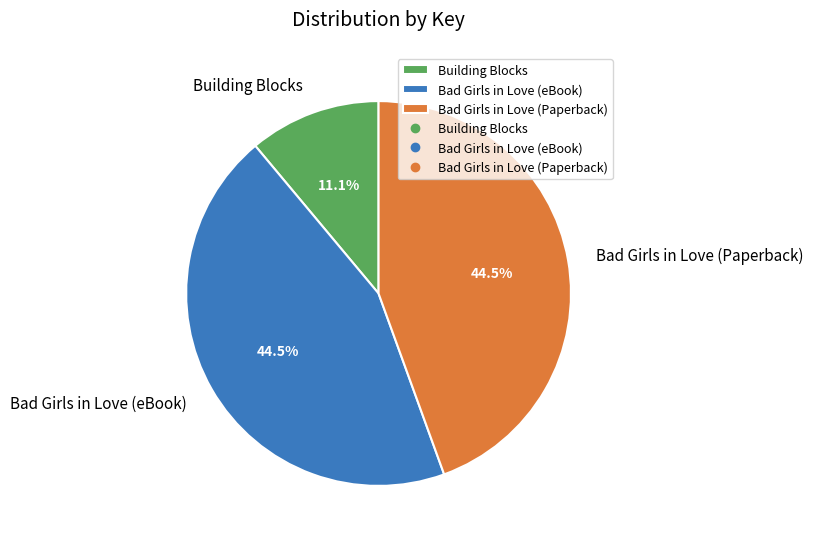

Which category has the smallest portion of the pie?

Building Blocks